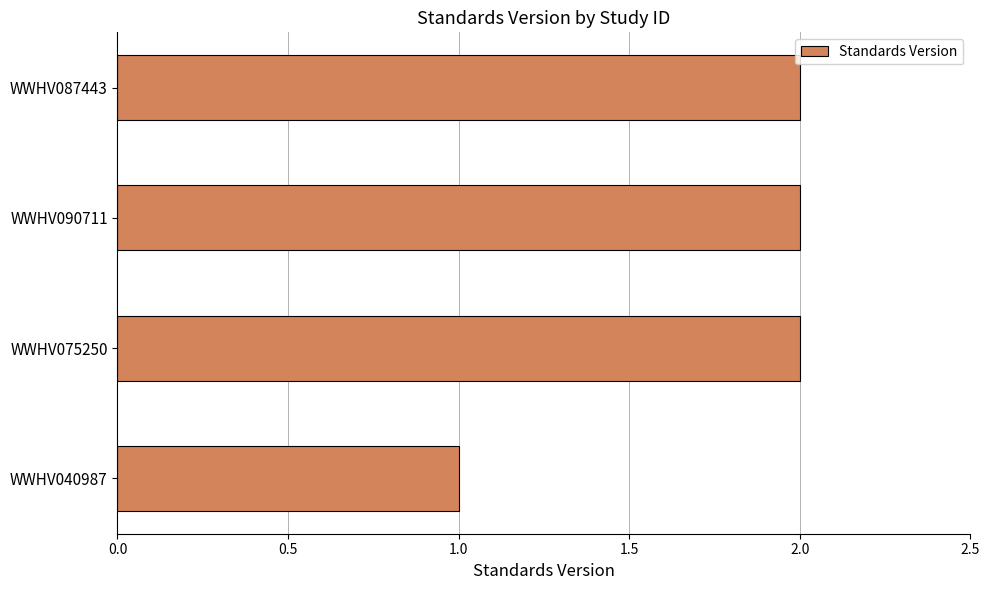

What is the sum of the values at WWHV090711 and WWHV087443?

4